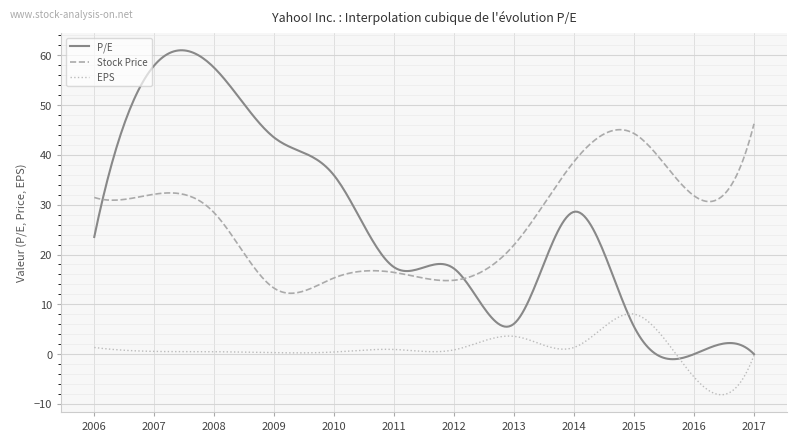

True or false: Stock Price and EPS cross at least once.

False